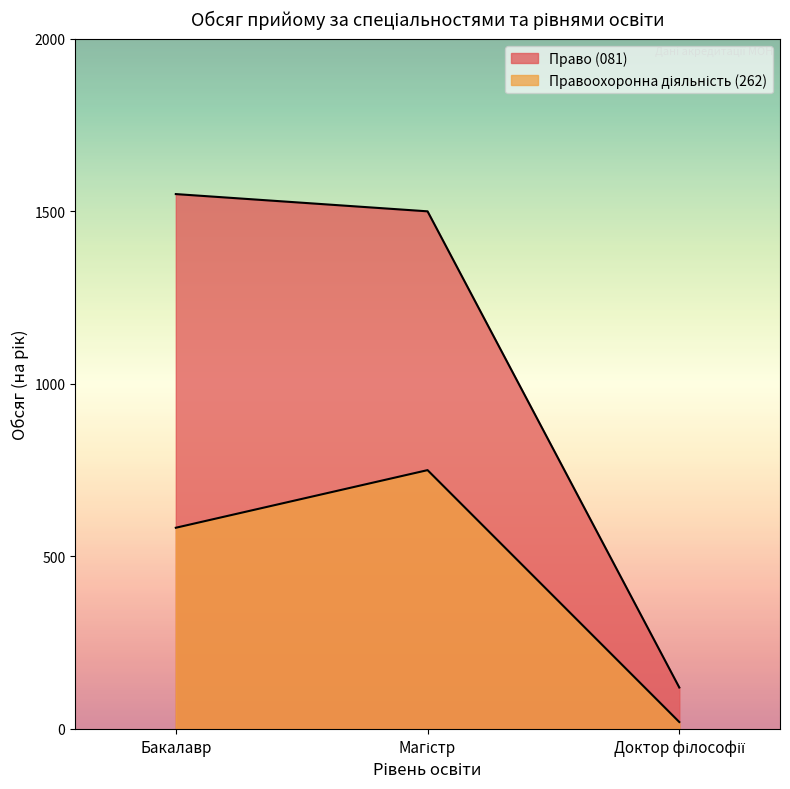

At Бакалавр, list the series in order from largest to smallest.

Право (081), Правоохоронна діяльність (262)